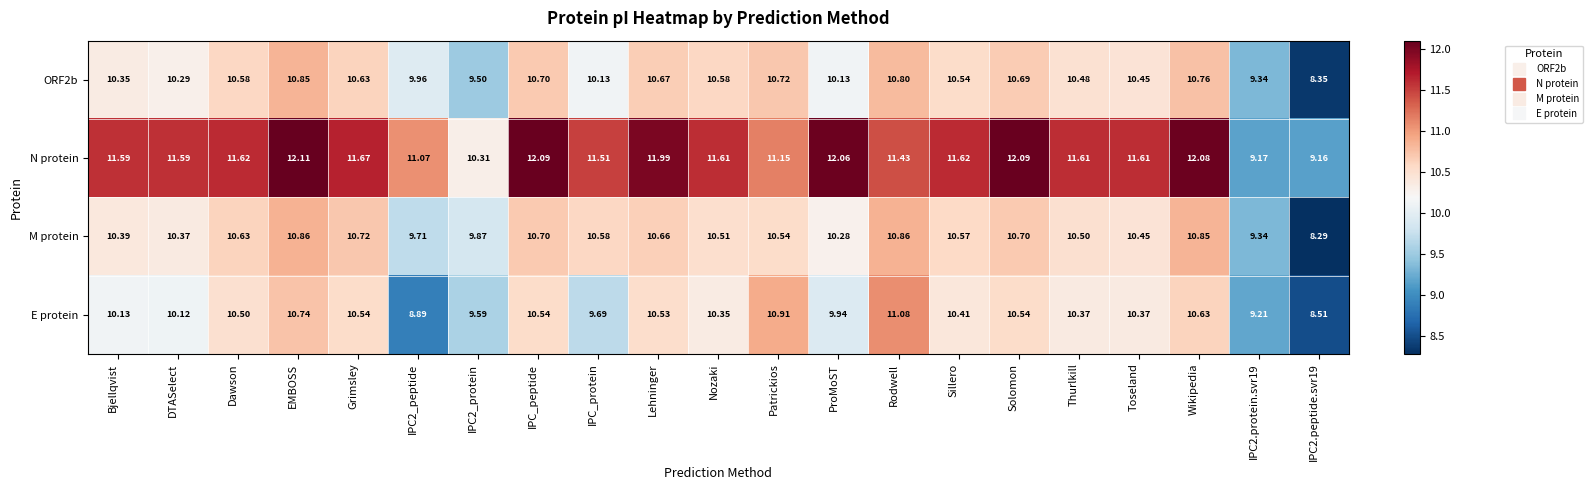

Which category has the highest value across all series?

EMBOSS